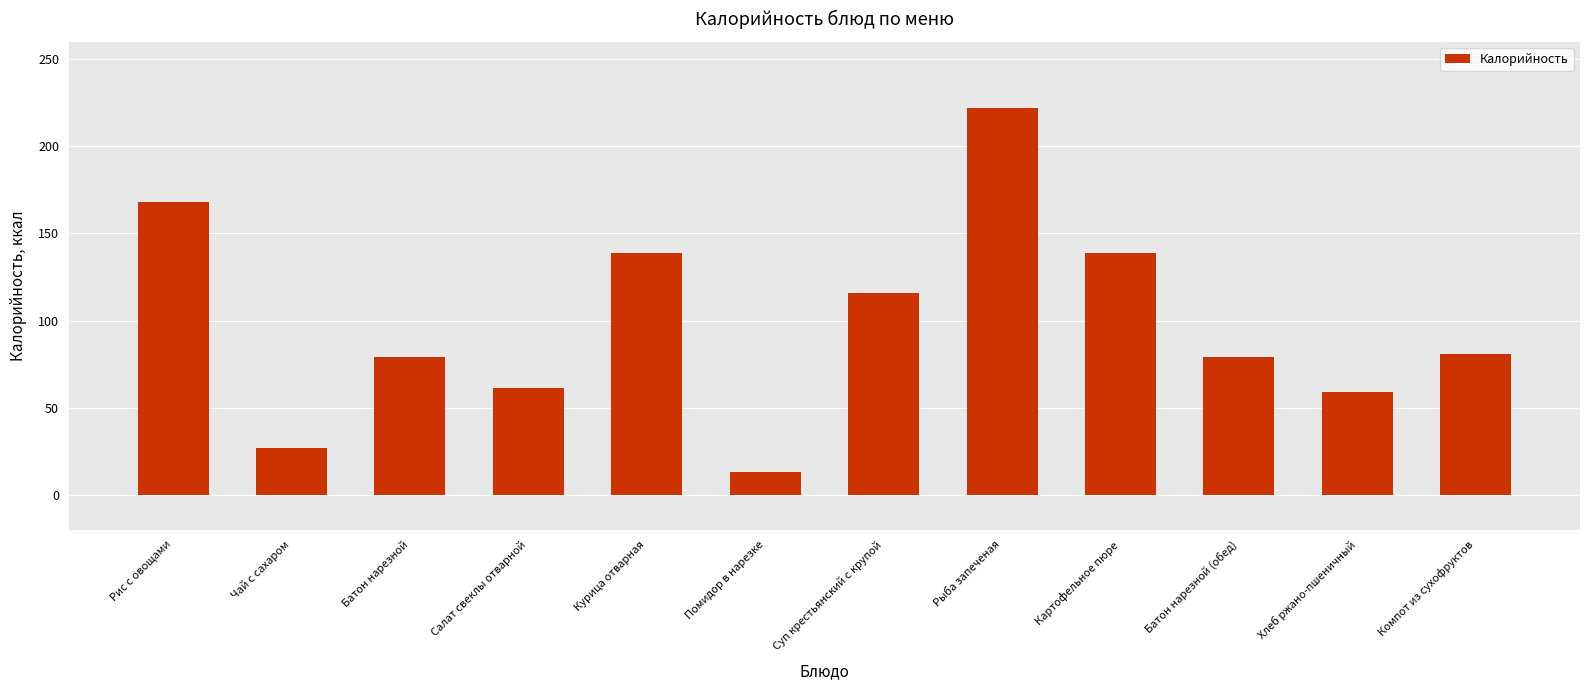

What is the sum of all values?

1183